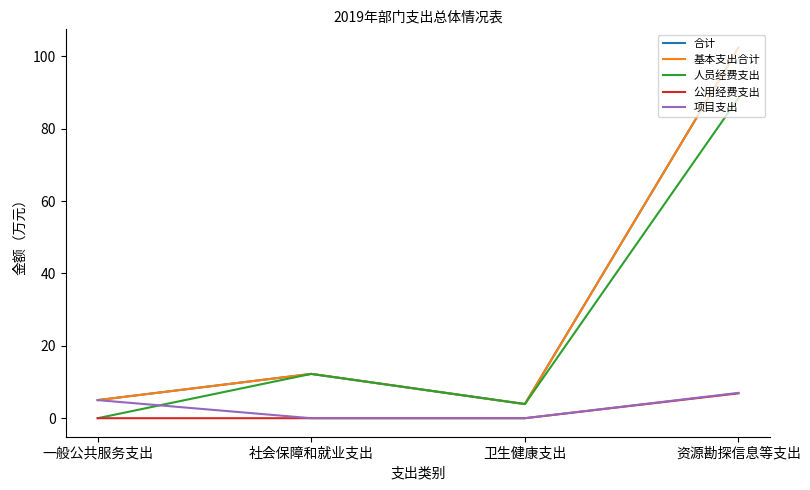

Rank the categories by 合计 value from lowest to highest.

卫生健康支出, 一般公共服务支出, 社会保障和就业支出, 资源勘探信息等支出